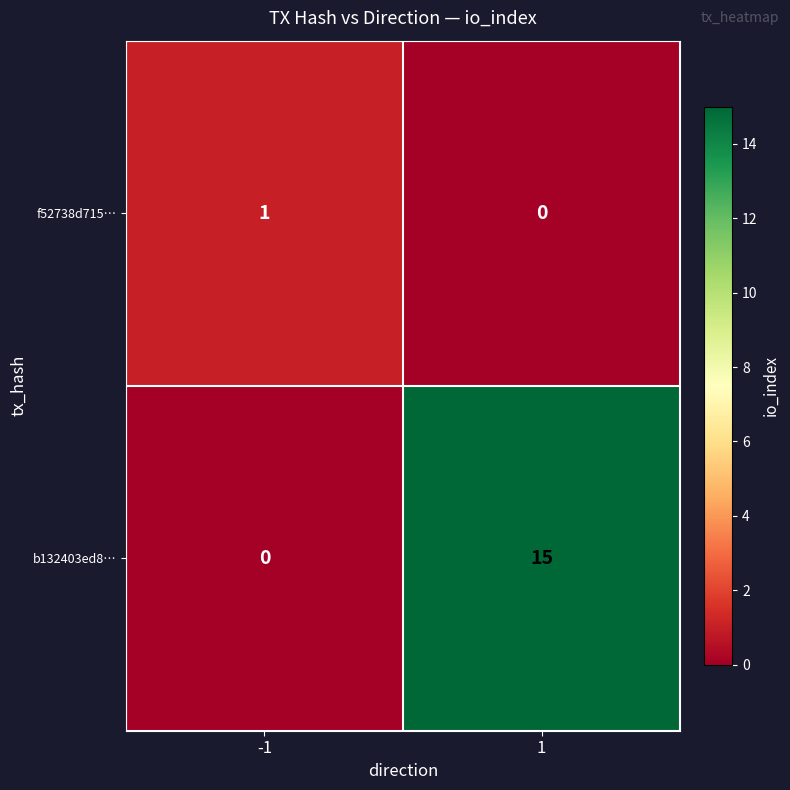

At how many categories does at least one series exceed 14?

1